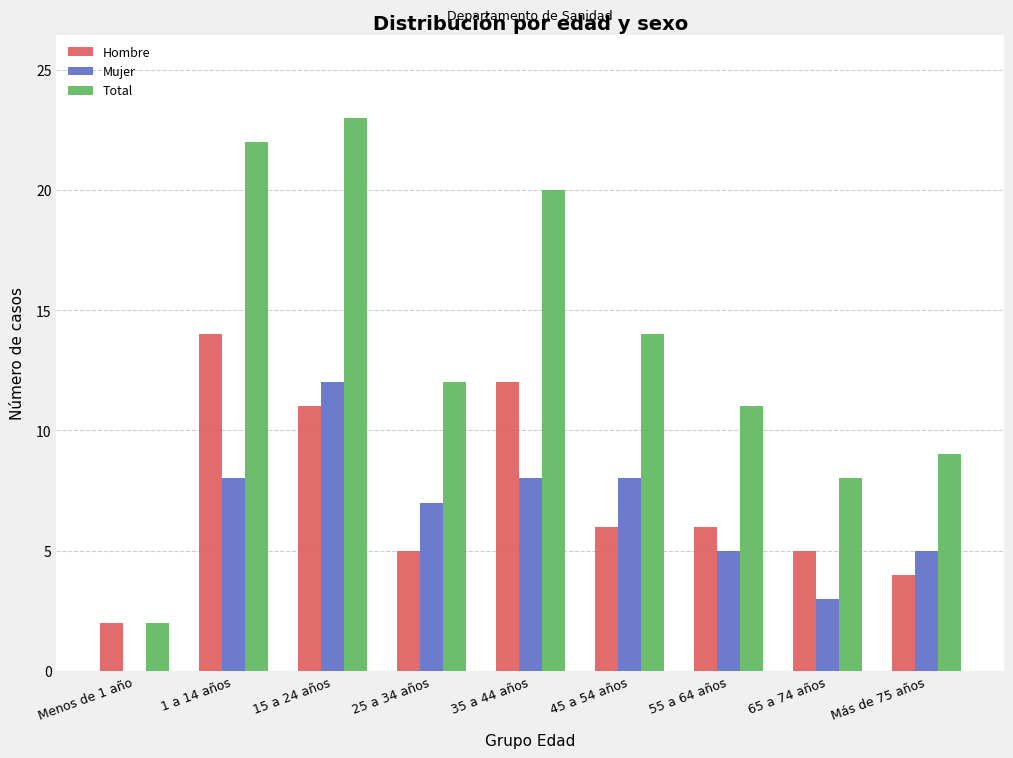

What is the maximum value for Total?

23